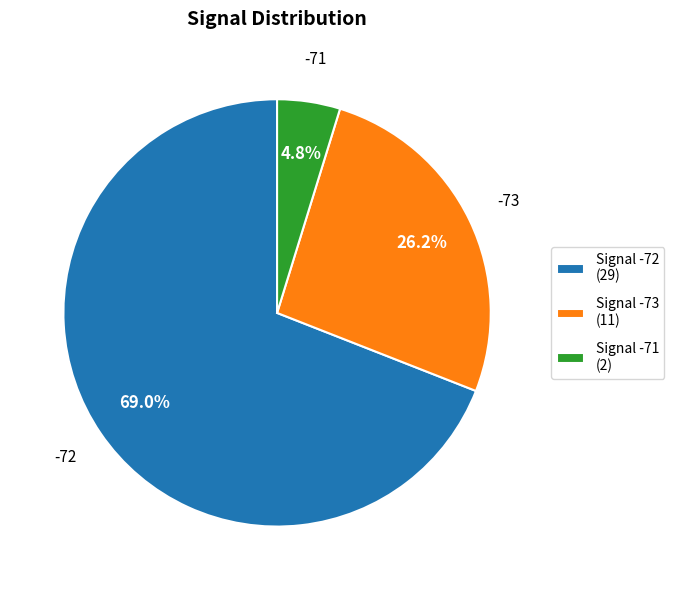

How many slices are in this pie chart?

3